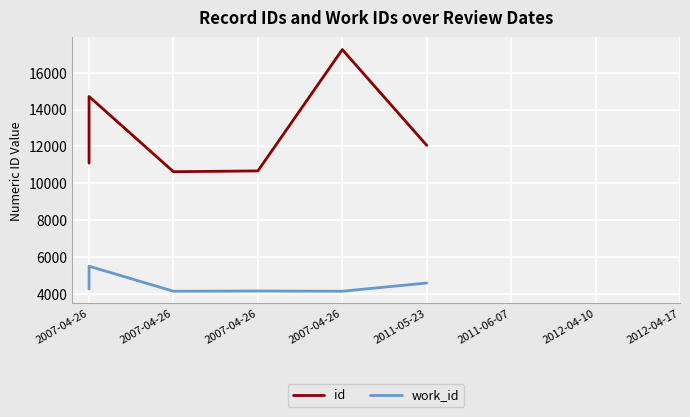

At which label does work_id first exceed 4449?

2007-04-26